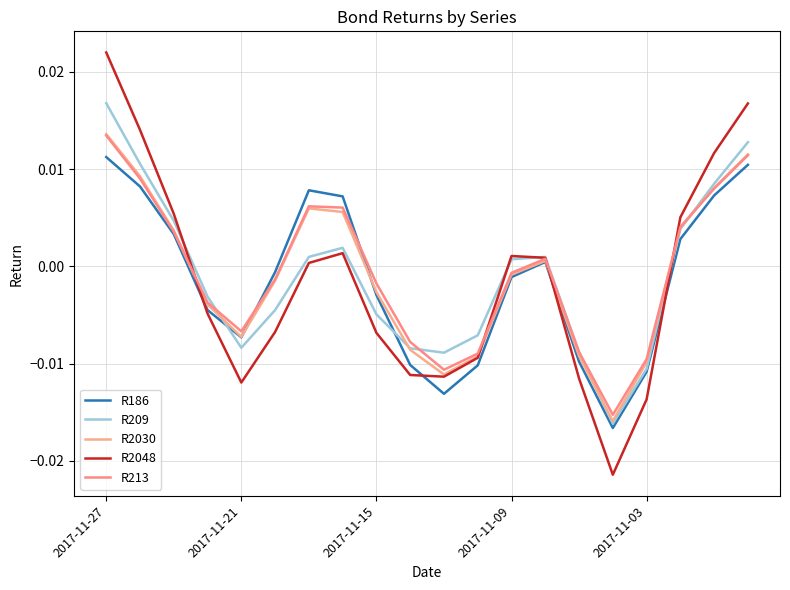

How many positive values does the R2048 series have?

10